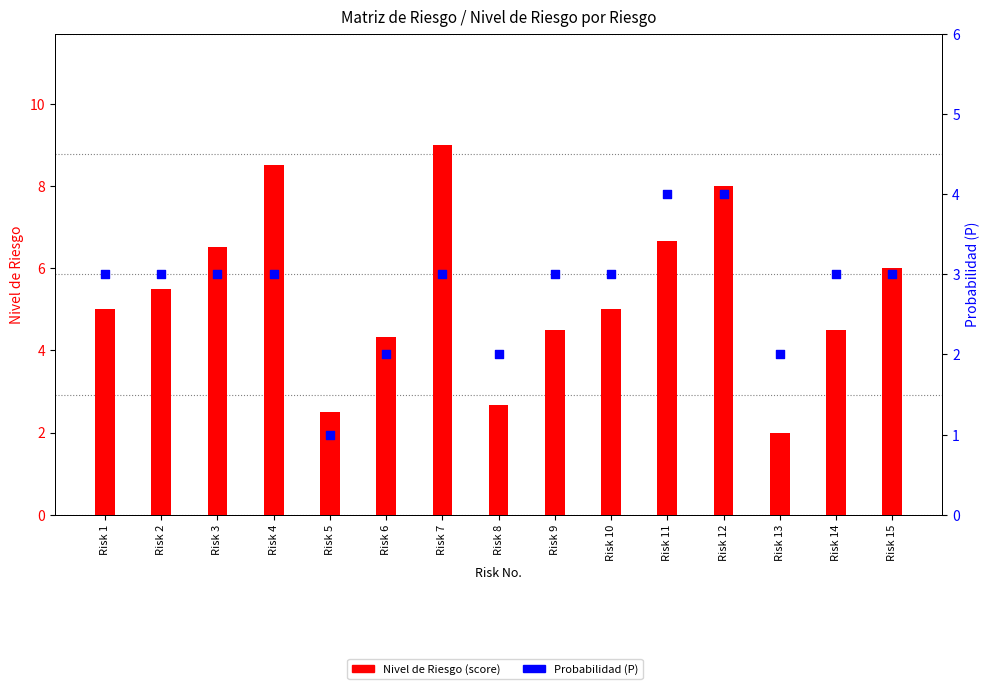

Which series has the widest spread of Y values?

Nivel de Riesgo (score)